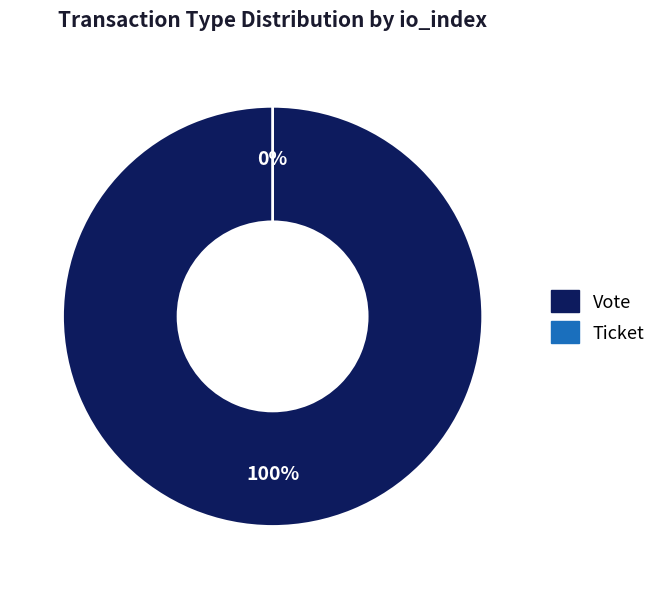

The Vote slice represents 93% of the pie. True or false?

False